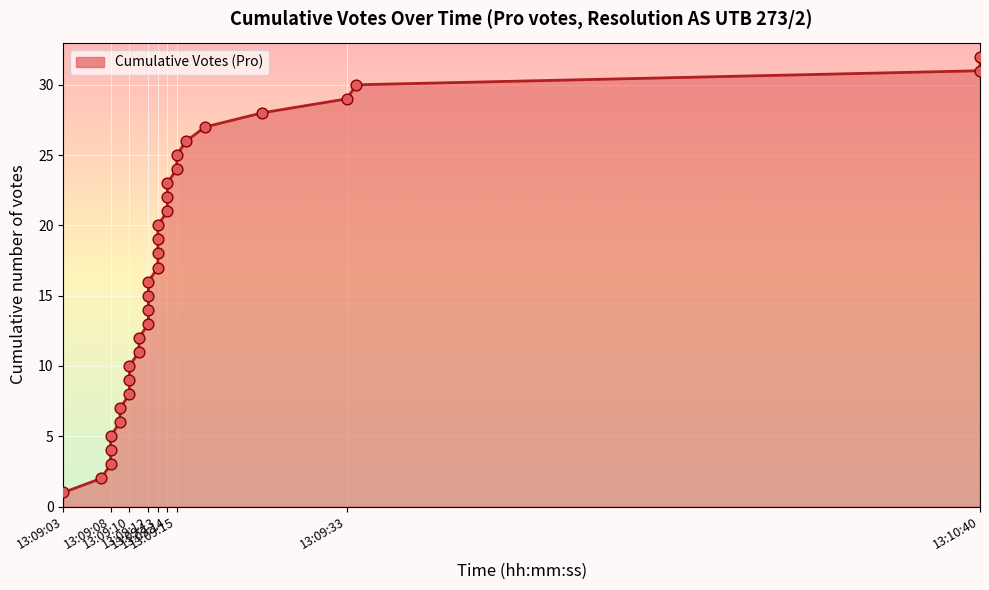

What is the change in value from 13:09:03 to 13:09:24?

+27